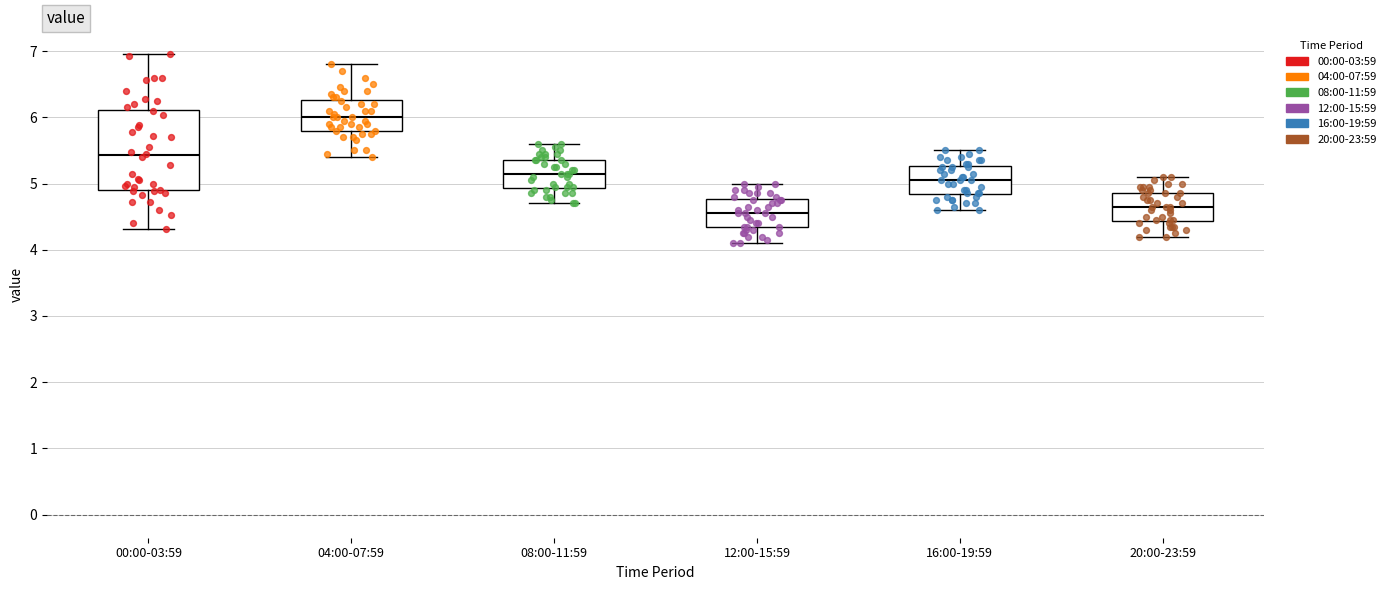

Where does the median line of the box for 16:00-19:59 sit on the y-axis? The values are not printed on the chart, so give them approximately, as read against the axis.

5.1